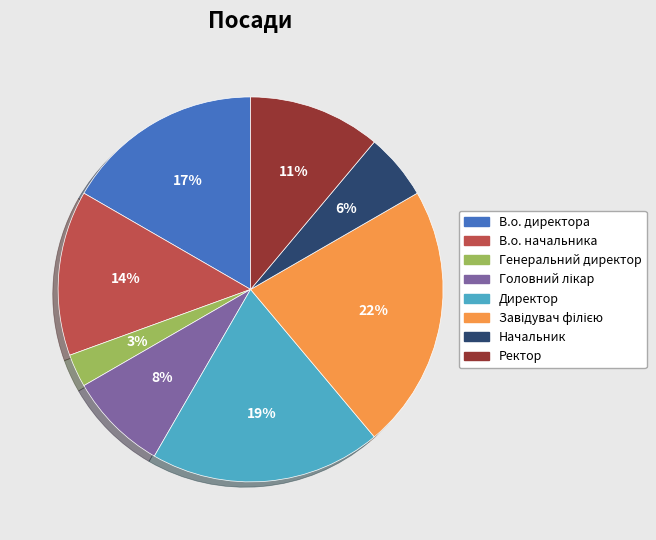

Does any single category account for the majority?

No